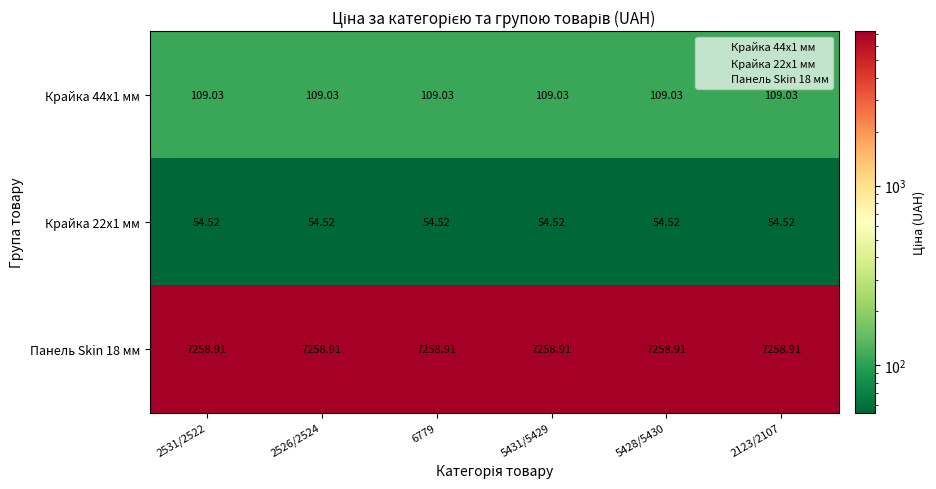

What is the spread (max minus min) of values at 6779?

7204.4